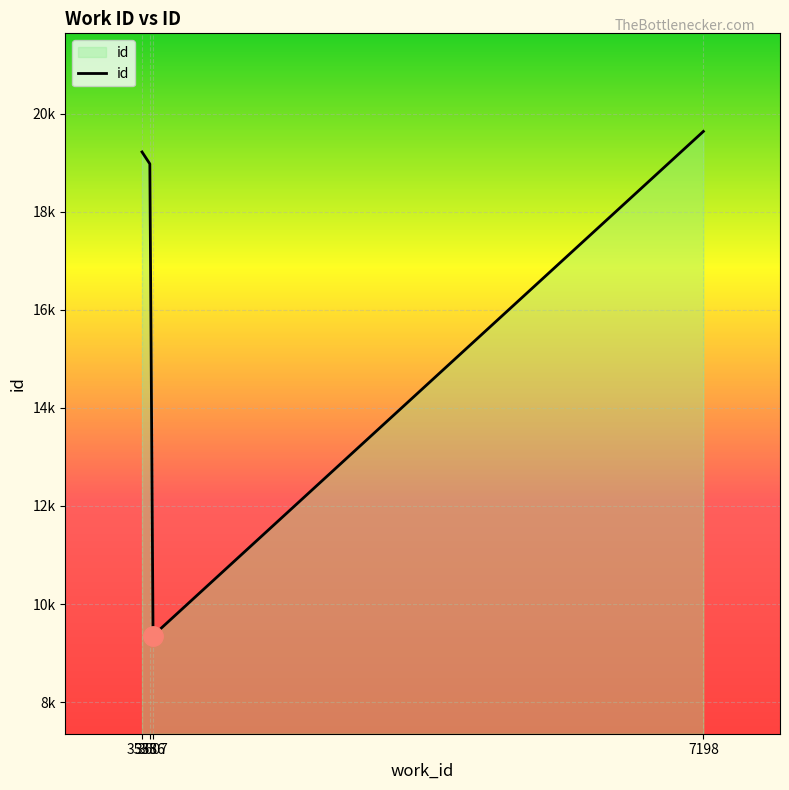

Does the chart display data point markers on the line(s)?

No